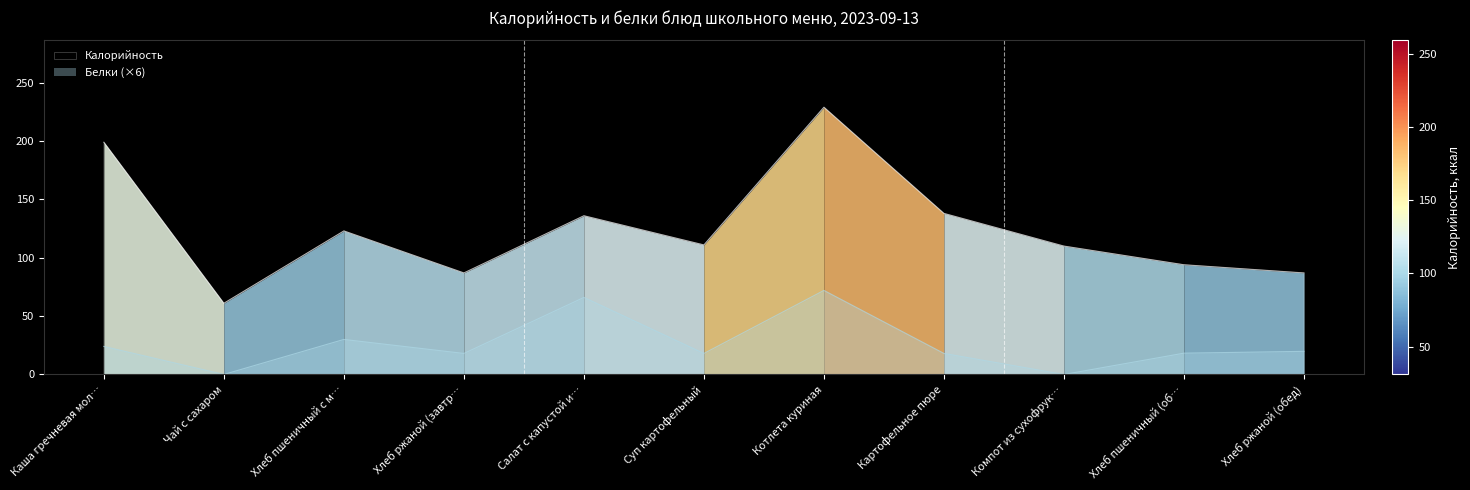

How many values in Белки are above zero?

9